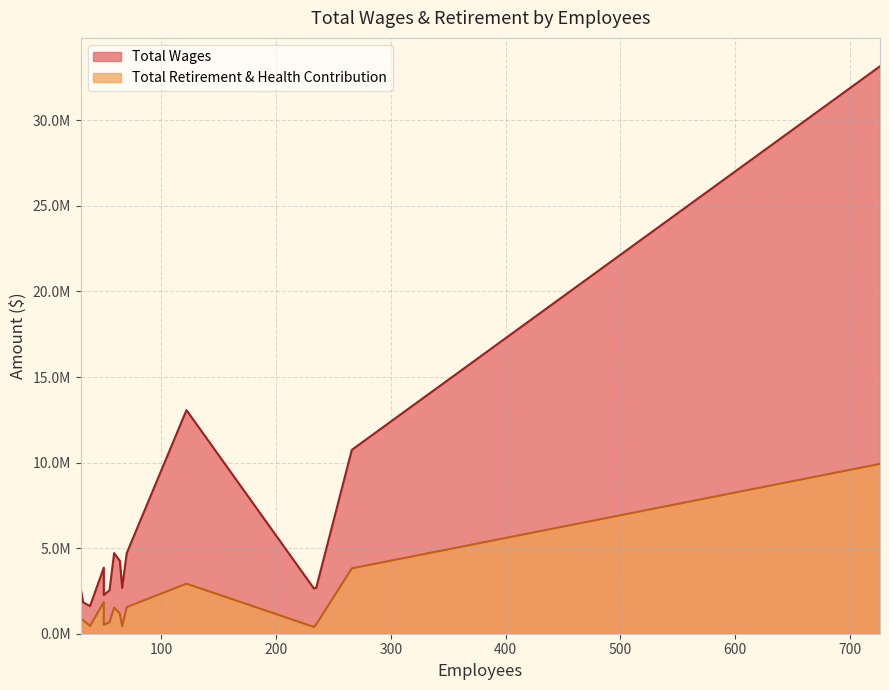

True or false: Total Retirement & Health Contribution has more than 2 interior local peaks.

True